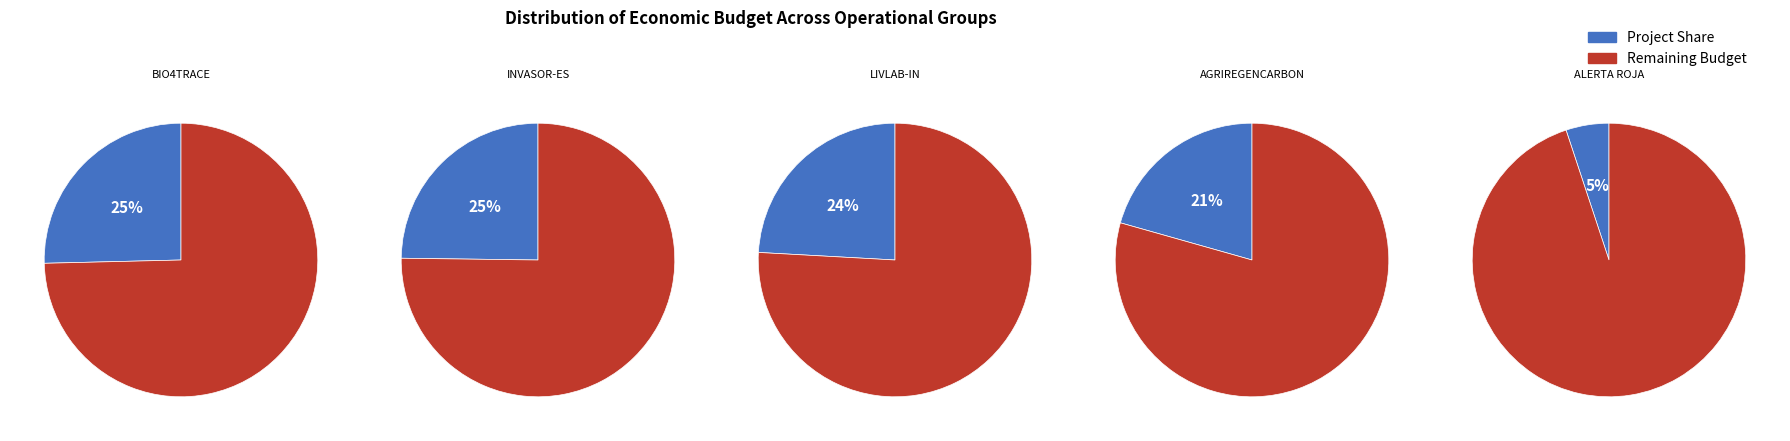

Is it true that BIO4TRACE is 25% of the pie?

True